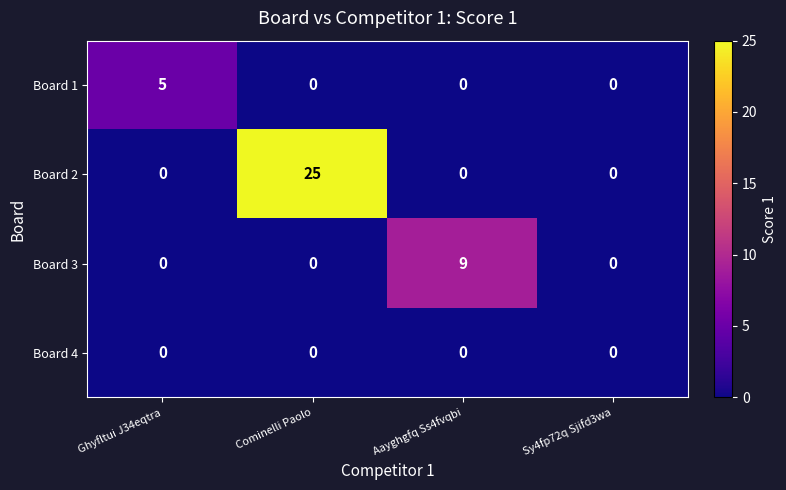

Reading left to right, transcribe all the data shown in this chart.

Board 1: 5	0	0	0
Board 2: 0	25	0	0
Board 3: 0	0	9	0
Board 4: 0	0	0	0